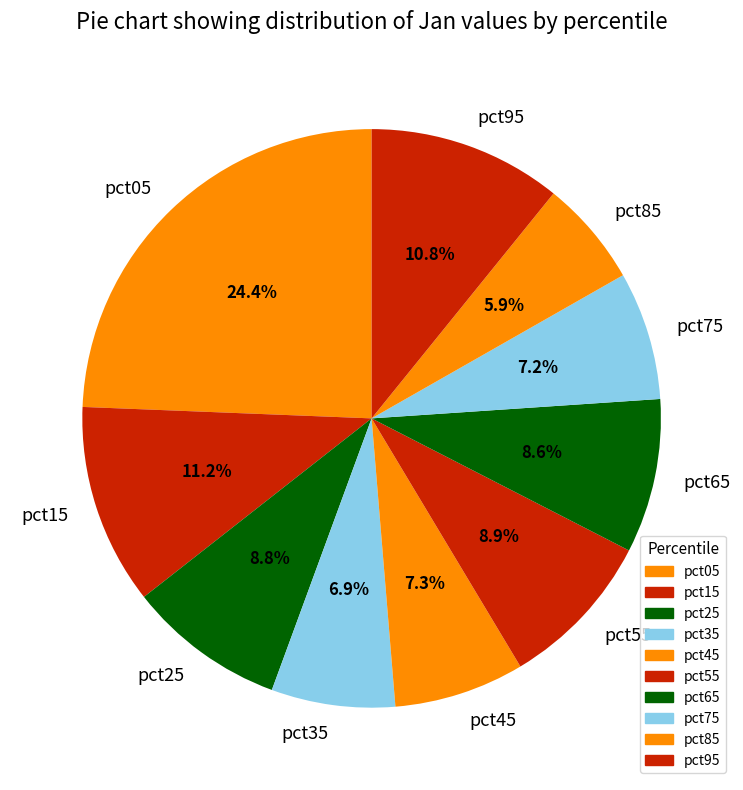

Is it true that pct55 is 2% of the pie?

False